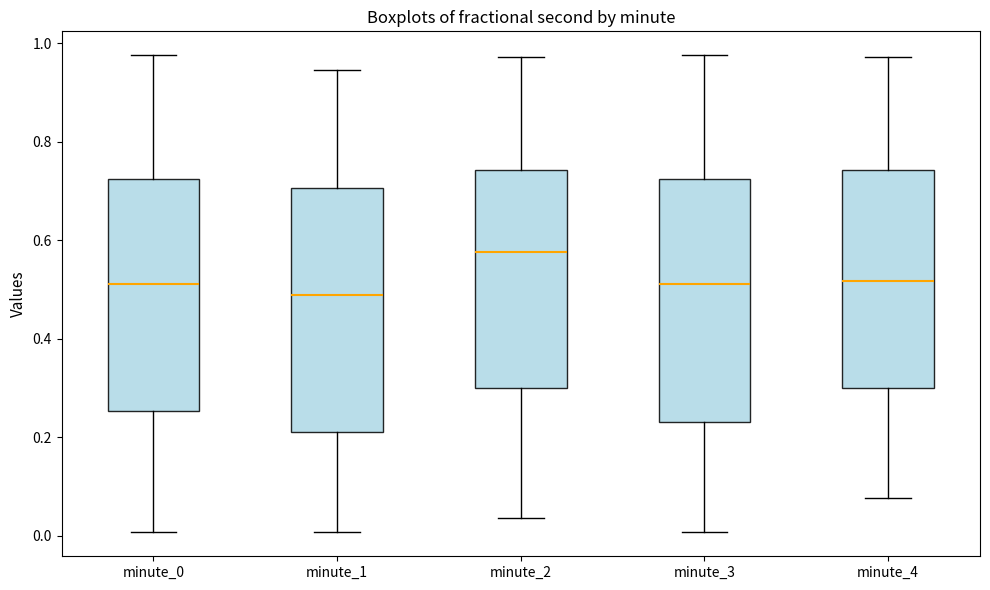

Reading left to right, transcribe this box plot: for each box, give where its median line is, the range the box spans, and where its two whiskers end, as read against the y-axis. The values are not printed on the chart, so give them approximately, as read against the axis.

minute_0: median 0.52, box 0.26 to 0.72, whiskers 0.00 to 0.98
minute_1: median 0.48, box 0.22 to 0.70, whiskers 0.00 to 0.94
minute_2: median 0.58, box 0.30 to 0.74, whiskers 0.04 to 0.98
minute_3: median 0.52, box 0.24 to 0.72, whiskers 0.00 to 0.98
minute_4: median 0.52, box 0.30 to 0.74, whiskers 0.08 to 0.98